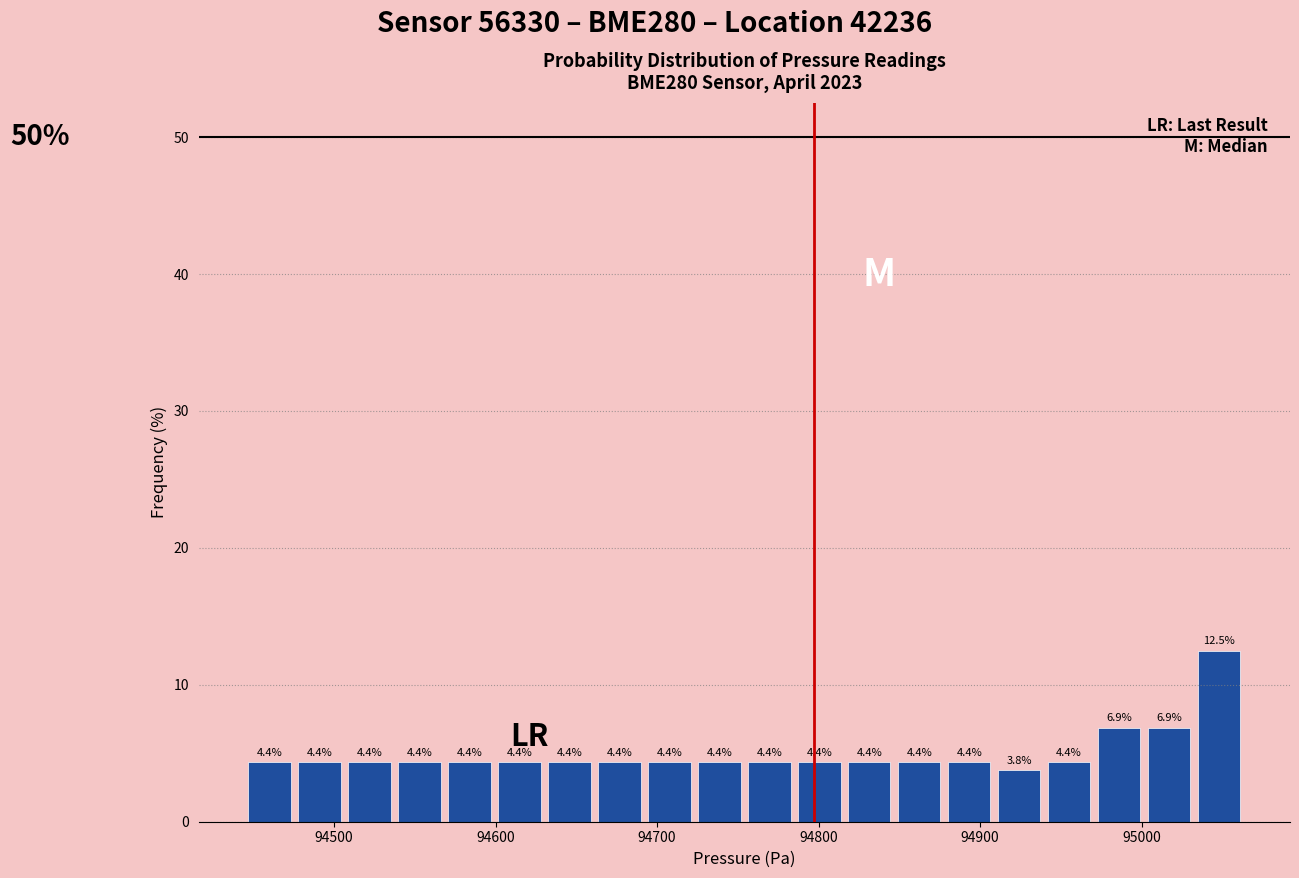

Around what value on the x-axis is the tallest bar? Give the approximate position of its centre, as read against the axis.

95050